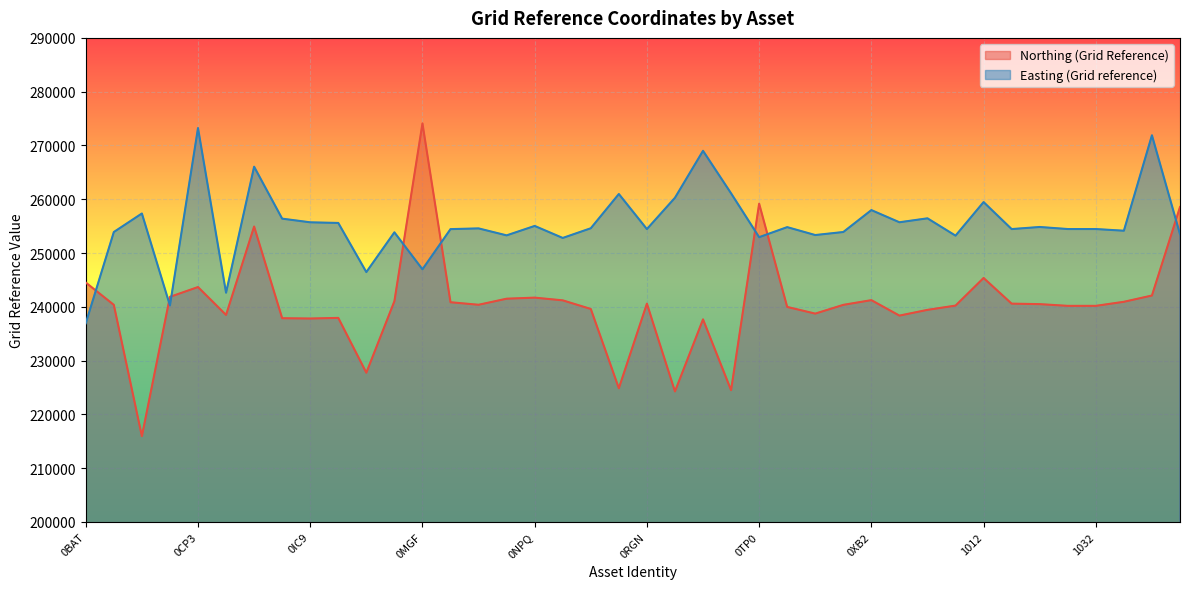

At which label is Easting (Grid reference) closest to 255090?

0NPQ